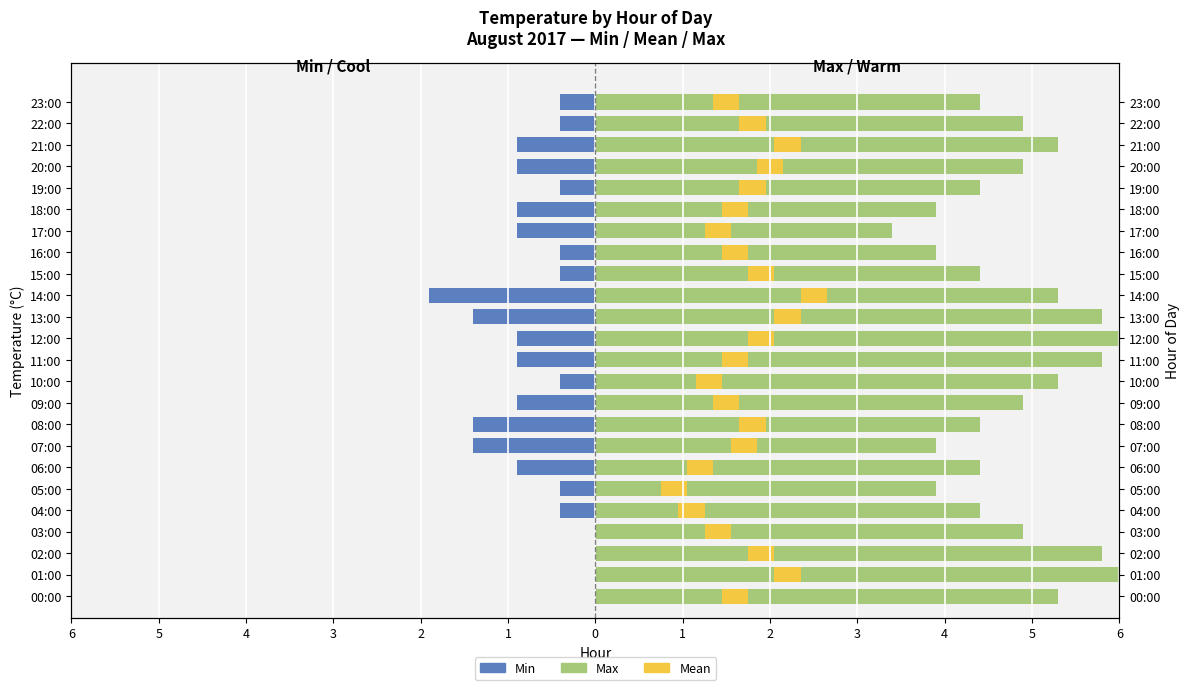

List the series in order of their peak value, highest first.

Max, Mean, Min